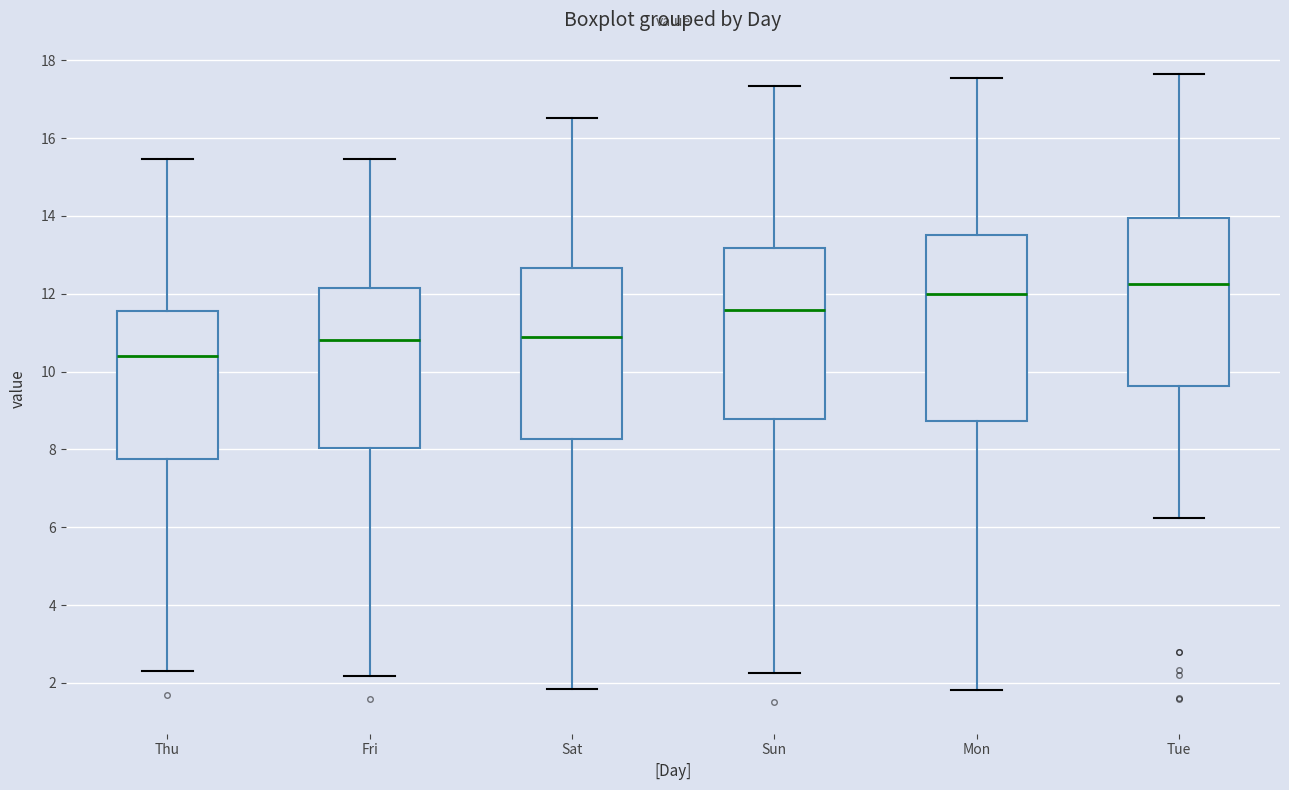

Which box is the tallest, from its lower edge to its upper edge?

Mon